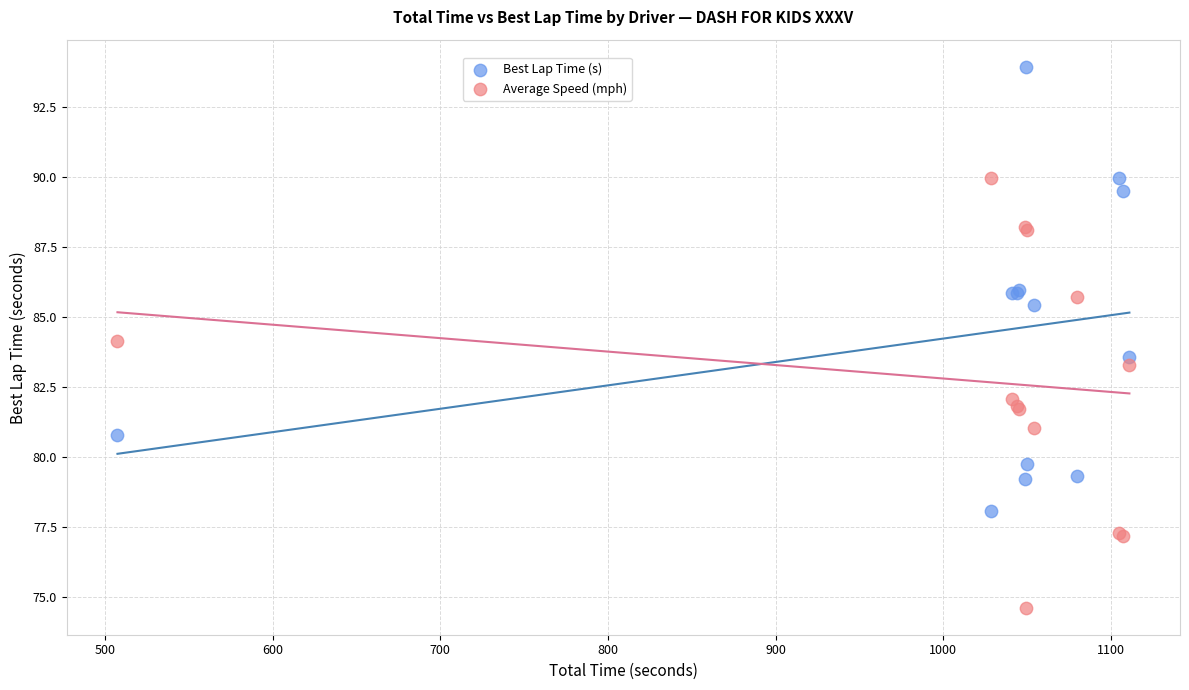

Which series has the widest spread of Y values?

Best Lap Time (s)